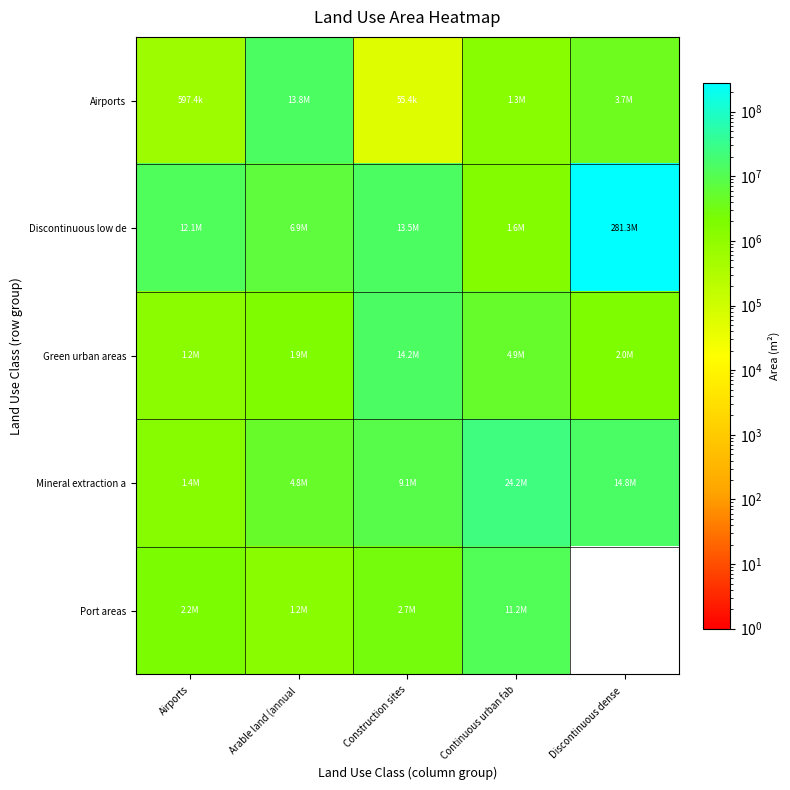

At which label is Mineral extraction a closest to 12781576?

Discontinuous dense